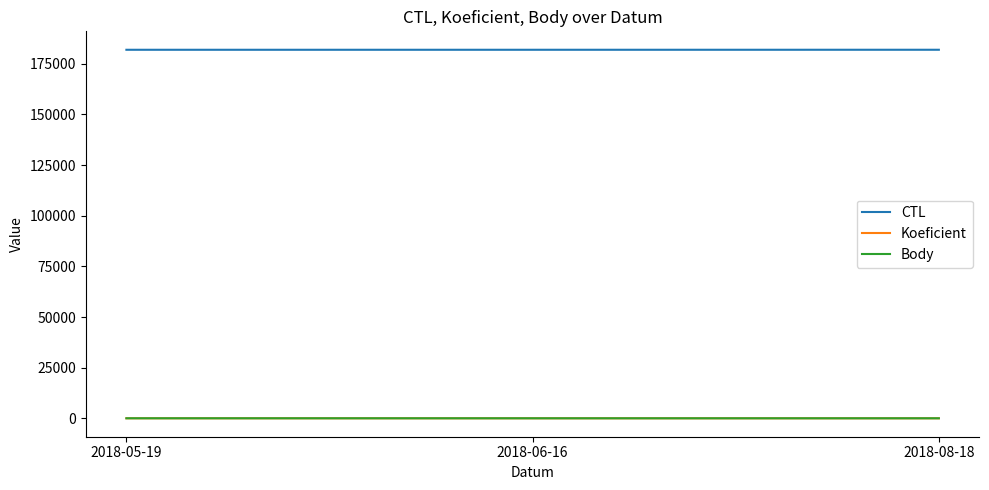

Where does the Koeficient series first go above 3?

2018-05-19